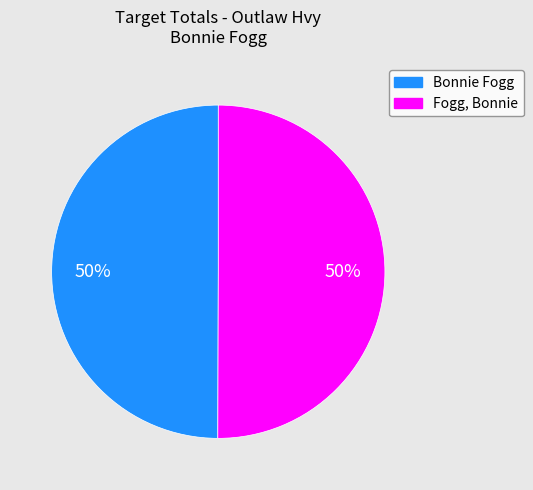

To the nearest percent, what is the combined percentage of Fogg, Bonnie and Bonnie Fogg?

100%